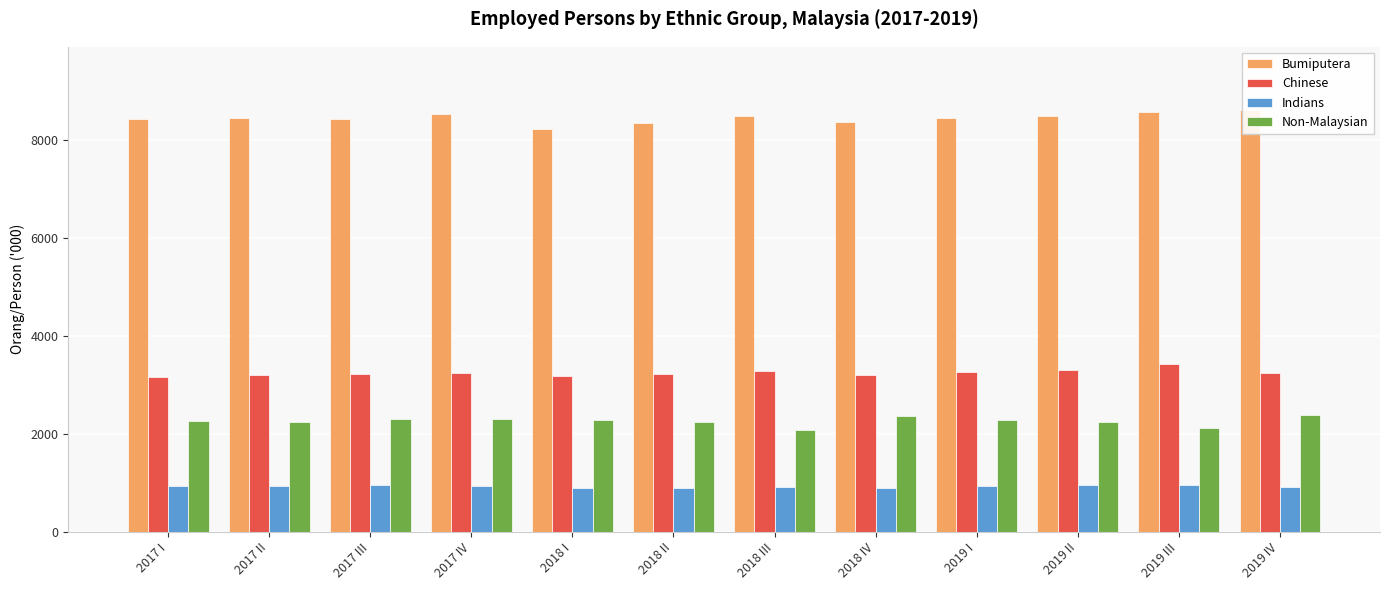

Read the Bumiputera value at 2017 II.

8449.1